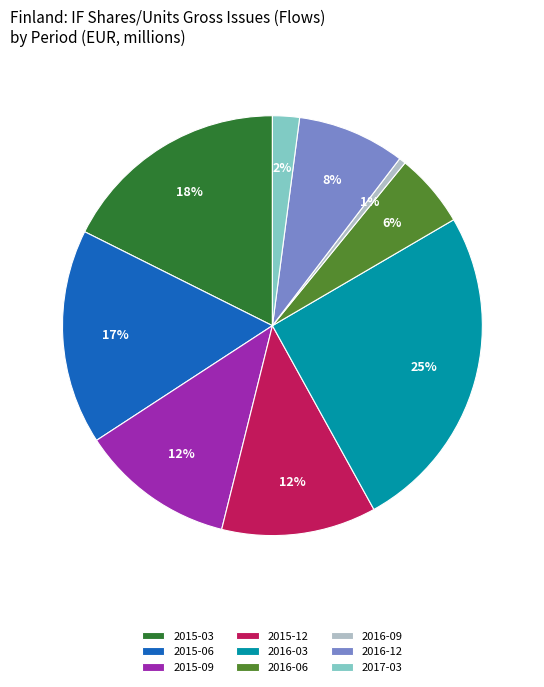

Do 2015-09 and 2015-06 together represent more than half of the pie?

No